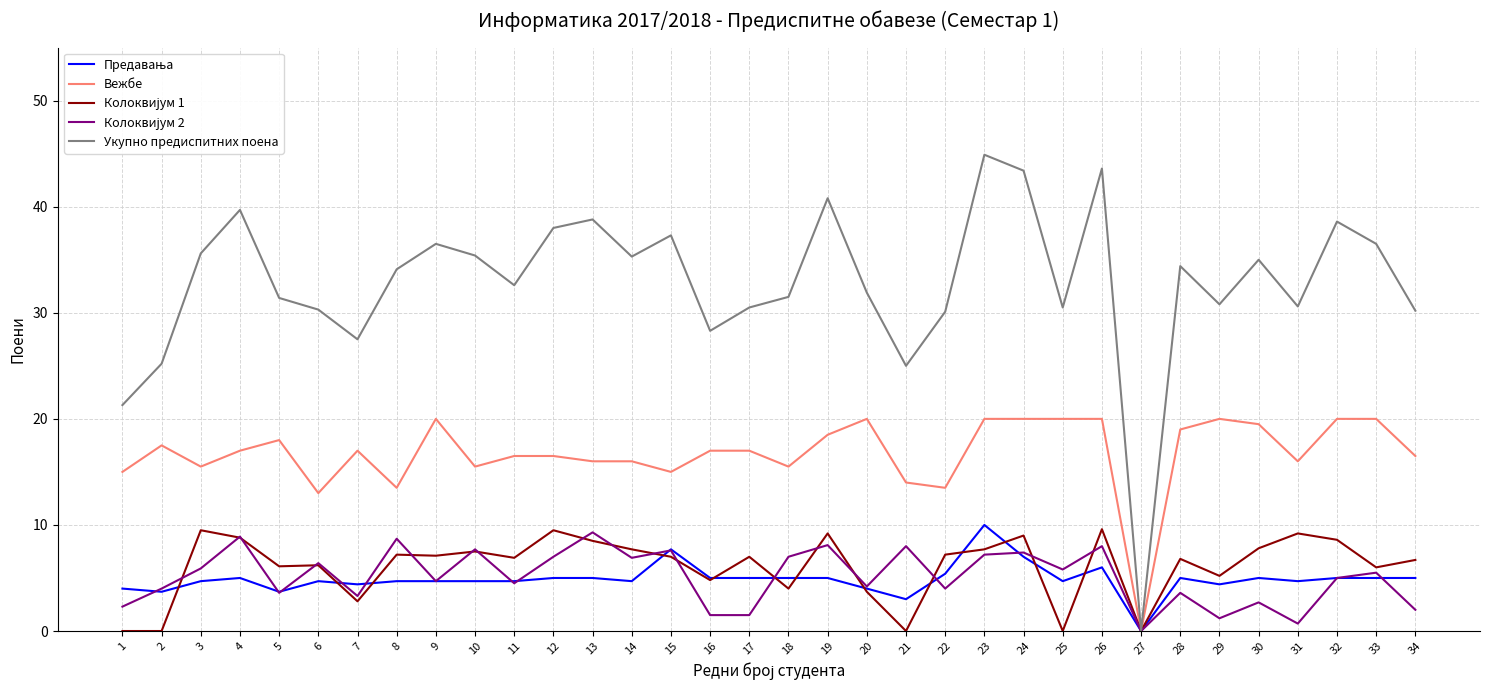

The Вежбе series shows 16.0 at 31. True or false?

True